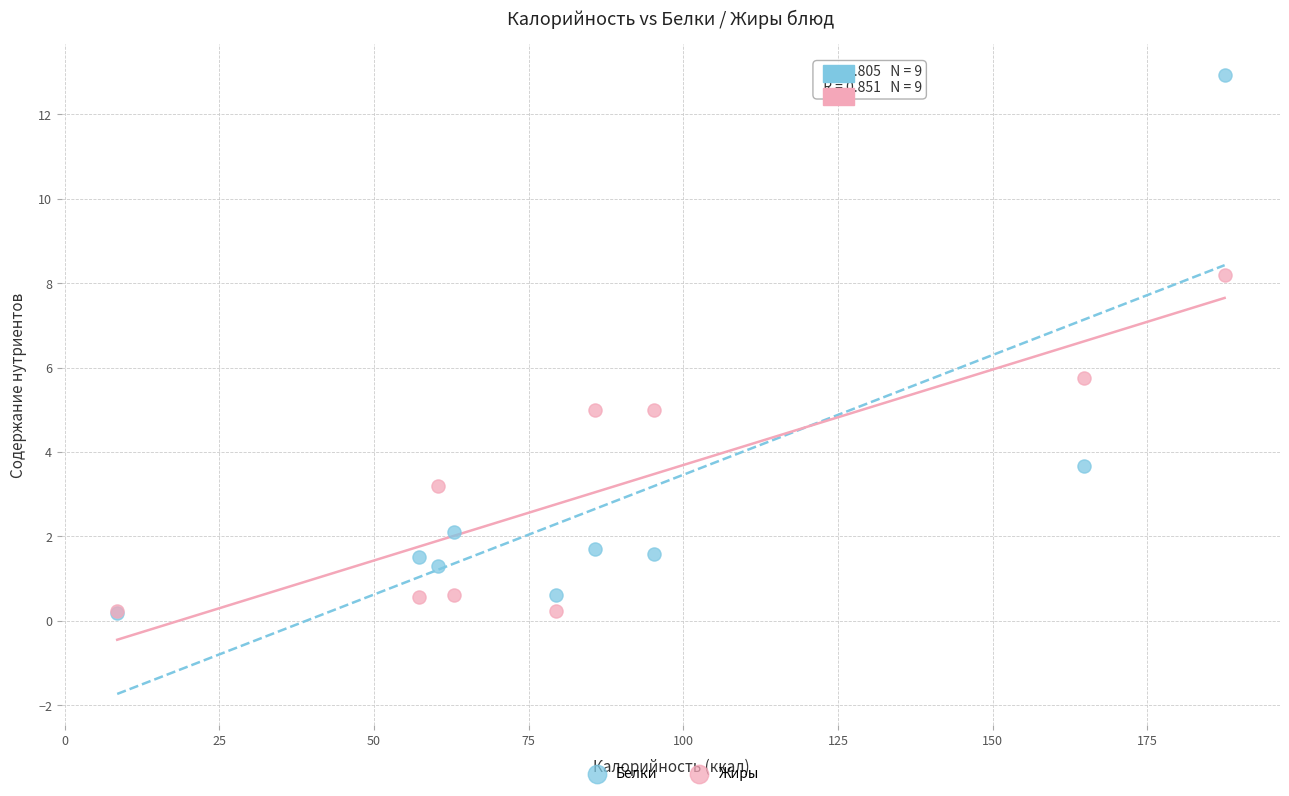

Across all series, what Y value is closest to 6?

5.8